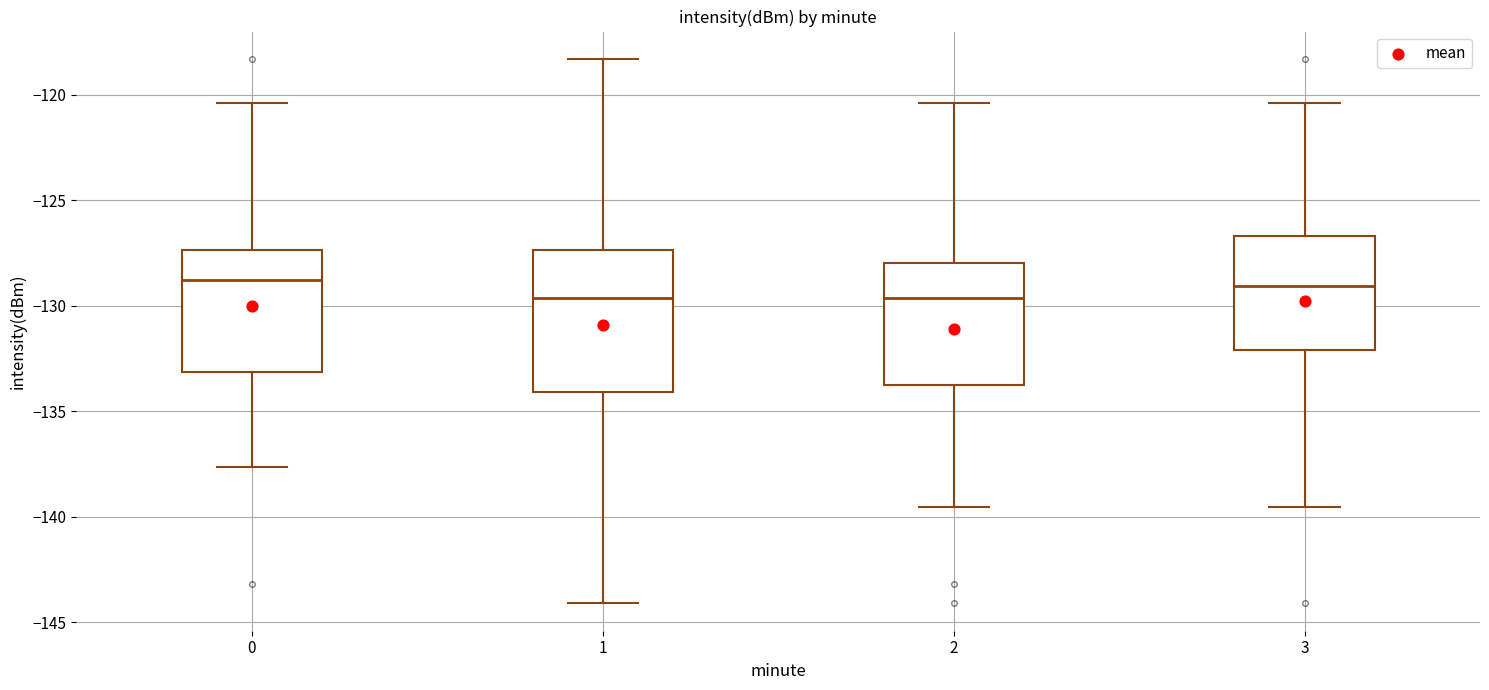

Where is the upper edge of the box at x = 2 on the y-axis? The values are not printed on the chart, so give them approximately, as read against the axis.

-128.0